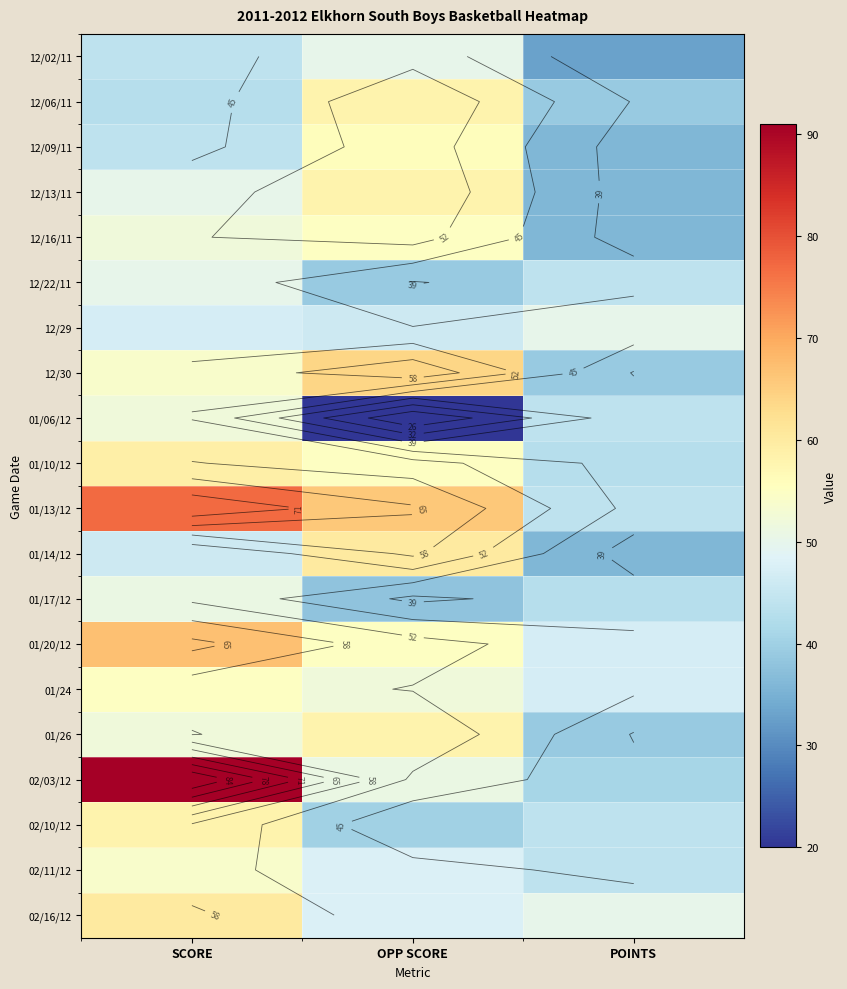

What is the sum of the 01/10/12 values at POINTS and OPP SCORE?

98